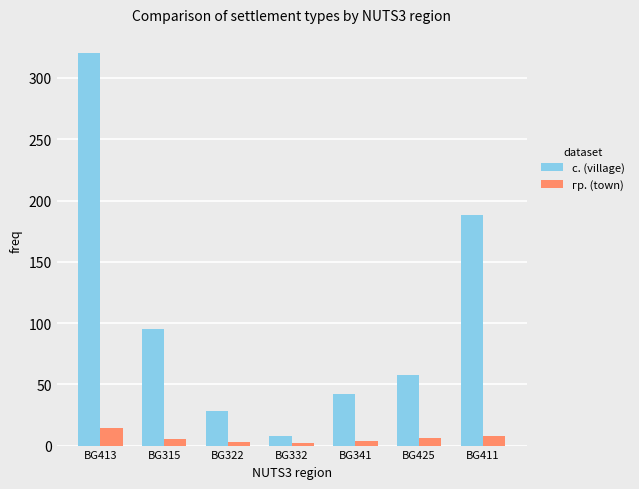

Rank the series by their average value, from lowest to highest.

гр. (town), с. (village)